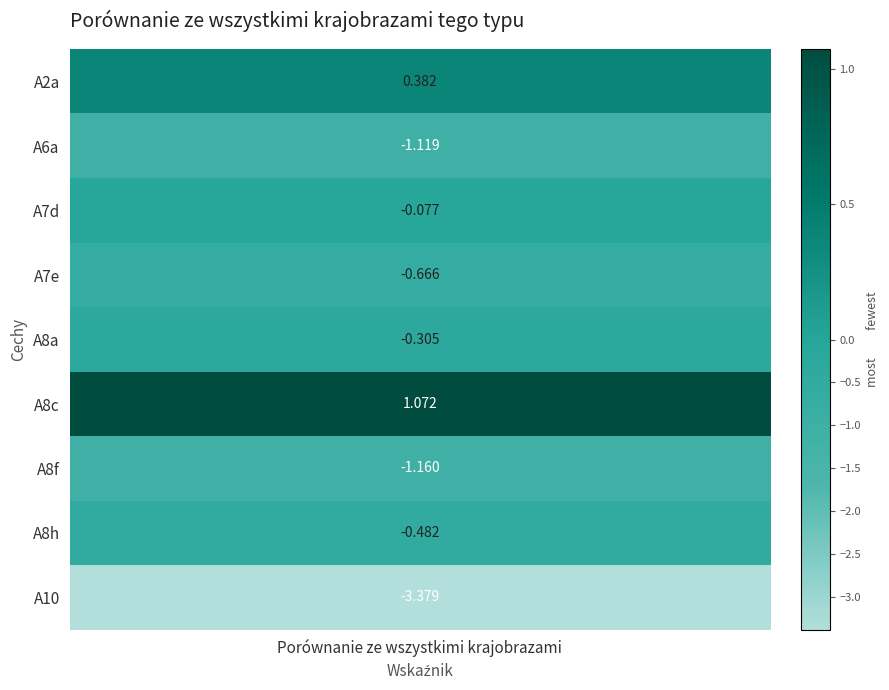

What is the sum of the values at 8 and 0?

-3.0